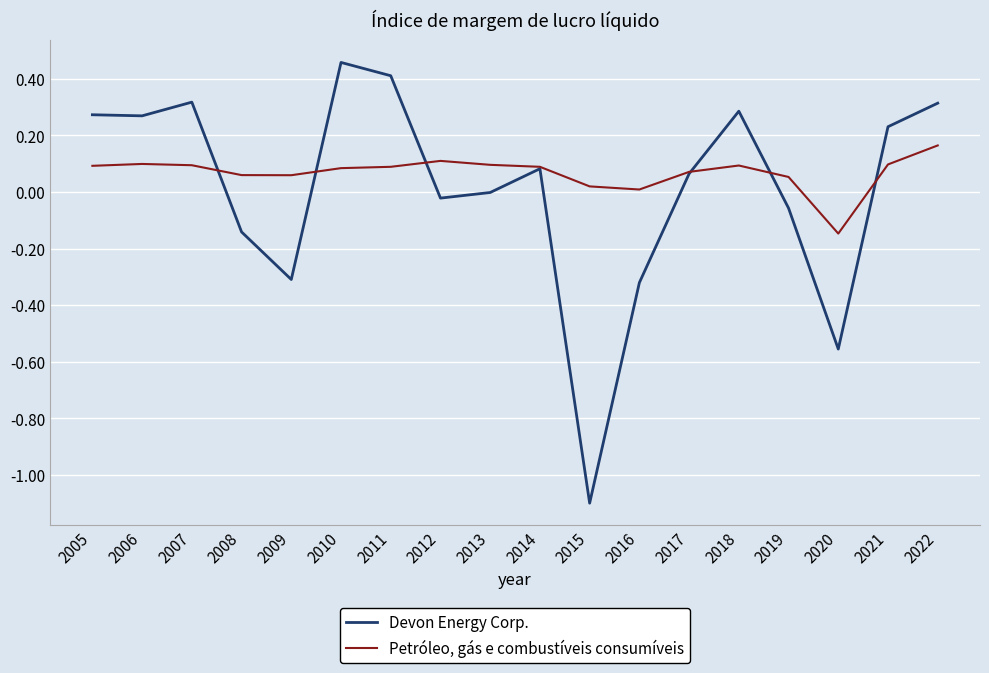

Which series has the largest range (max minus min)?

Devon Energy Corp.